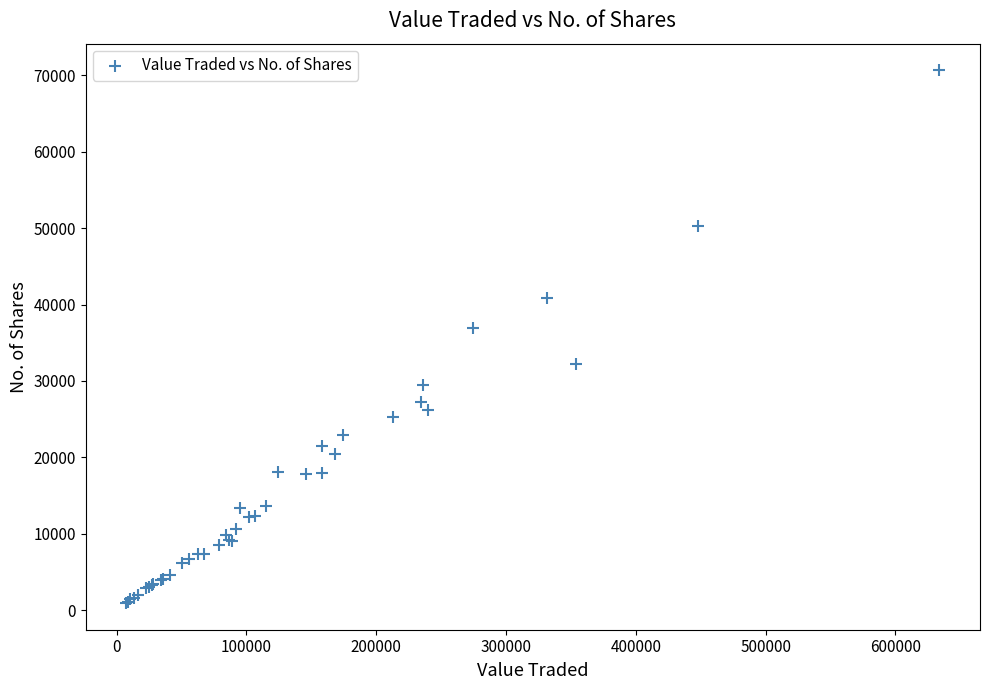

What Y value in the scatter plot is closest to 35796?

36930